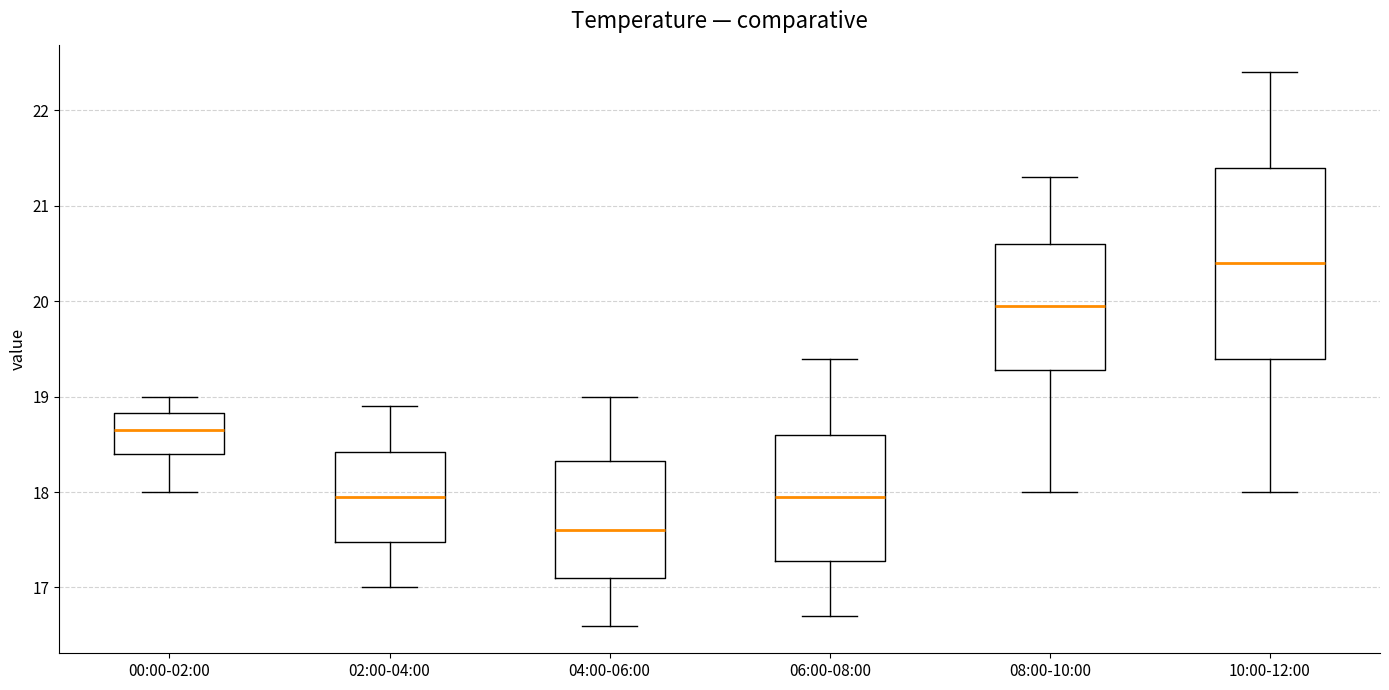

Reading left to right, transcribe this box plot: for each box, give where its median line is, the range the box spans, and where its two whiskers end, as read against the y-axis. The values are not printed on the chart, so give them approximately, as read against the axis.

00:00-02:00: median 18.7, box 18.4 to 18.8, whiskers 18.0 to 19.0
02:00-04:00: median 18.0, box 17.5 to 18.4, whiskers 17.0 to 18.9
04:00-06:00: median 17.6, box 17.1 to 18.3, whiskers 16.6 to 19.0
06:00-08:00: median 18.0, box 17.3 to 18.6, whiskers 16.7 to 19.4
08:00-10:00: median 20.0, box 19.3 to 20.6, whiskers 18.0 to 21.3
10:00-12:00: median 20.4, box 19.4 to 21.4, whiskers 18.0 to 22.4